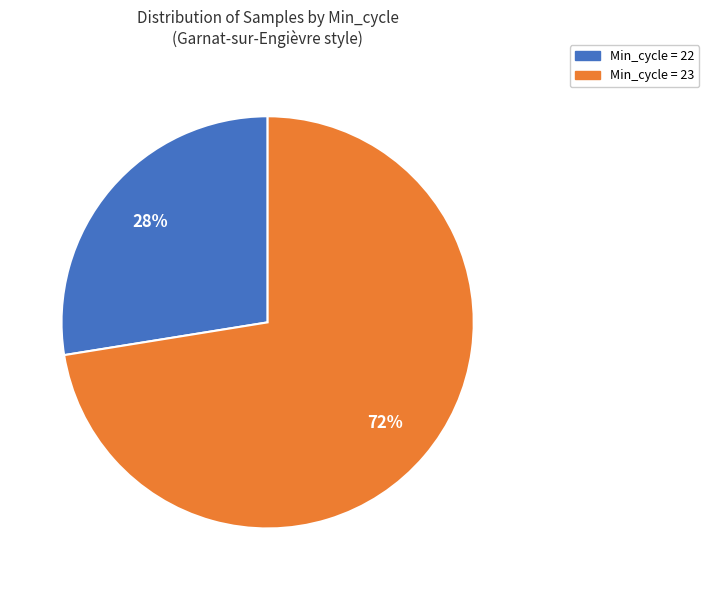

Is the sum of Min_cycle = 22 and Min_cycle = 23 greater than half?

Yes